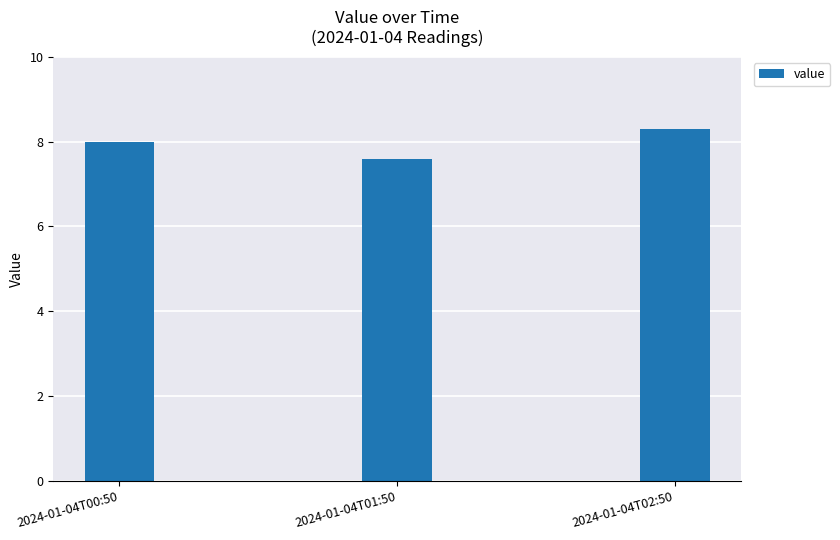

Which category has the lowest value across all series?

2024-01-04T01:50